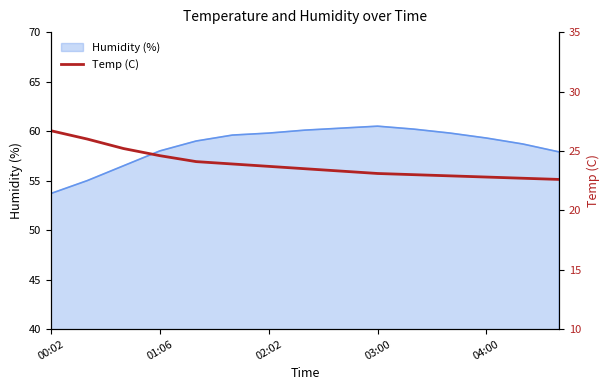

Which category has the lowest value in the Humidity (%) series?

00:02